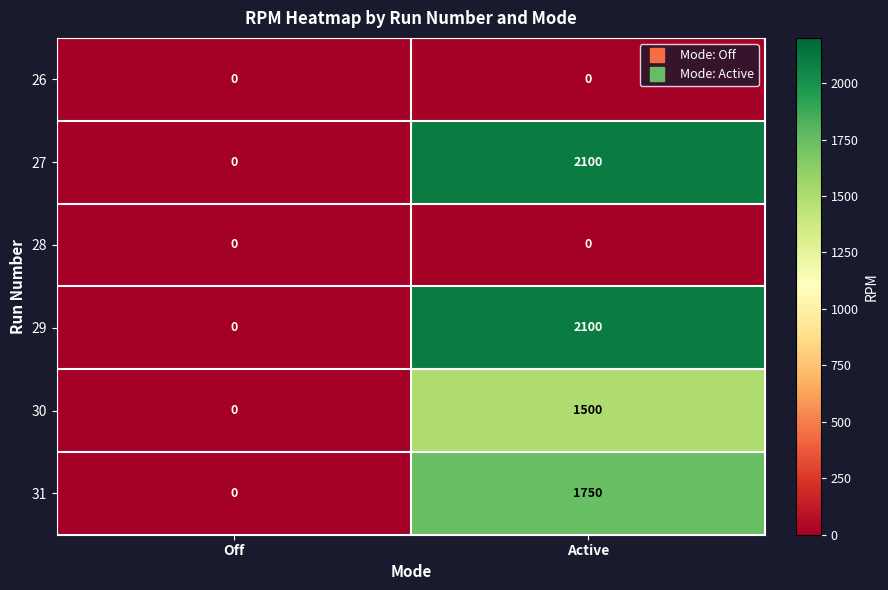

Rank the categories by 31 value from lowest to highest.

Off, Active